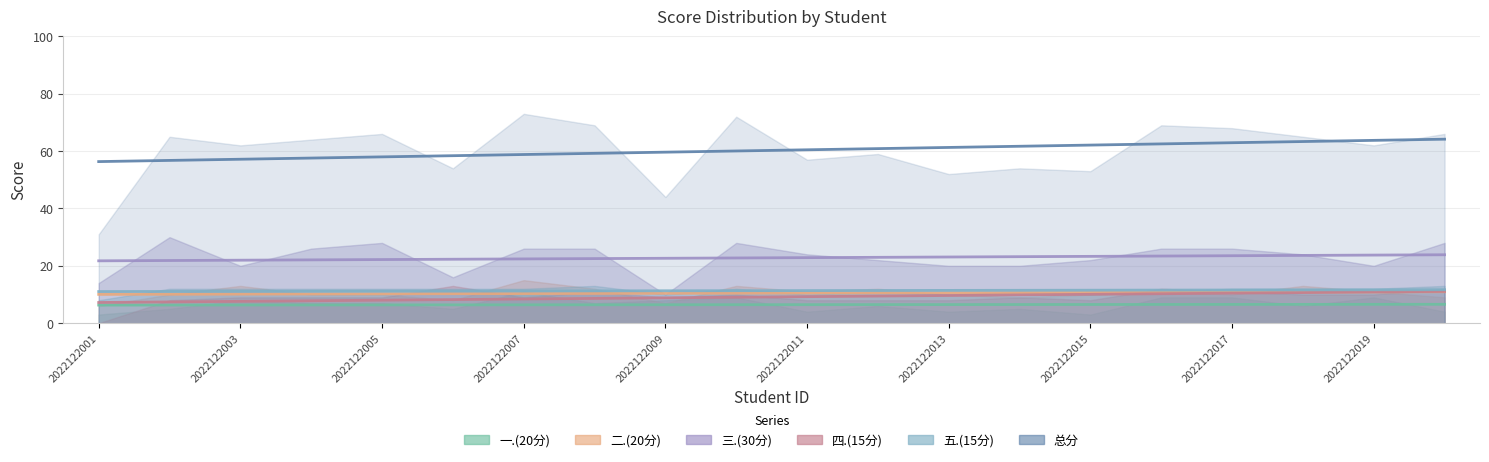

The value of 五.(15分) at 2022122008 is 5. True or false?

False